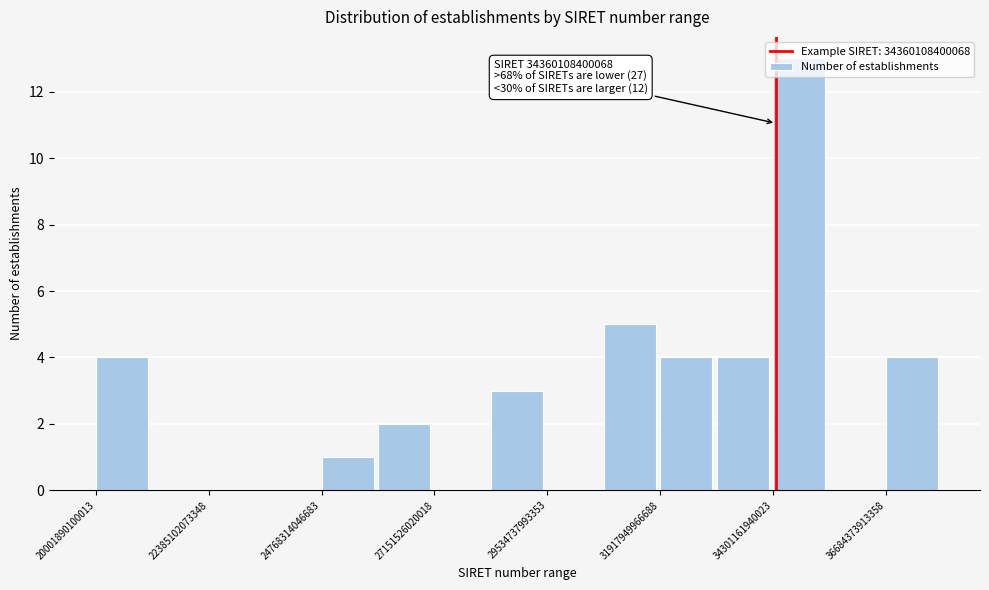

Read against the x-axis, roughly where is the centre of the tallest bar?

35000000000000